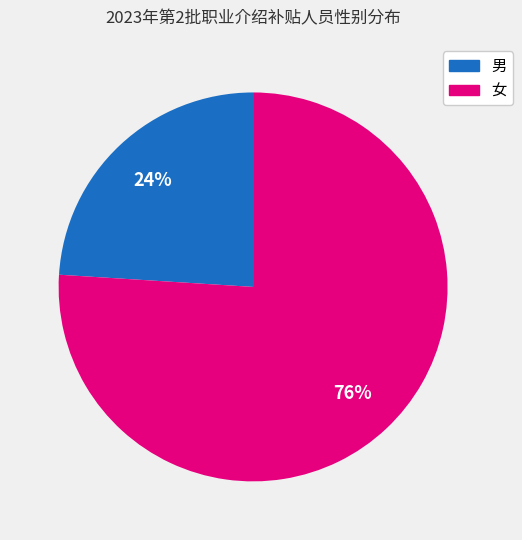

Rank the categories by value from highest to lowest.

女, 男